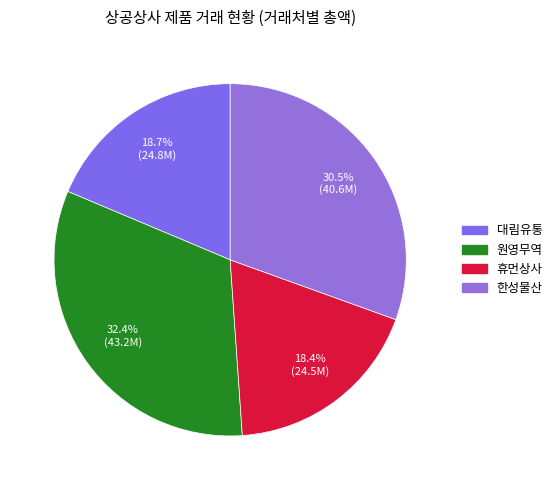

Does any single category account for the majority?

No